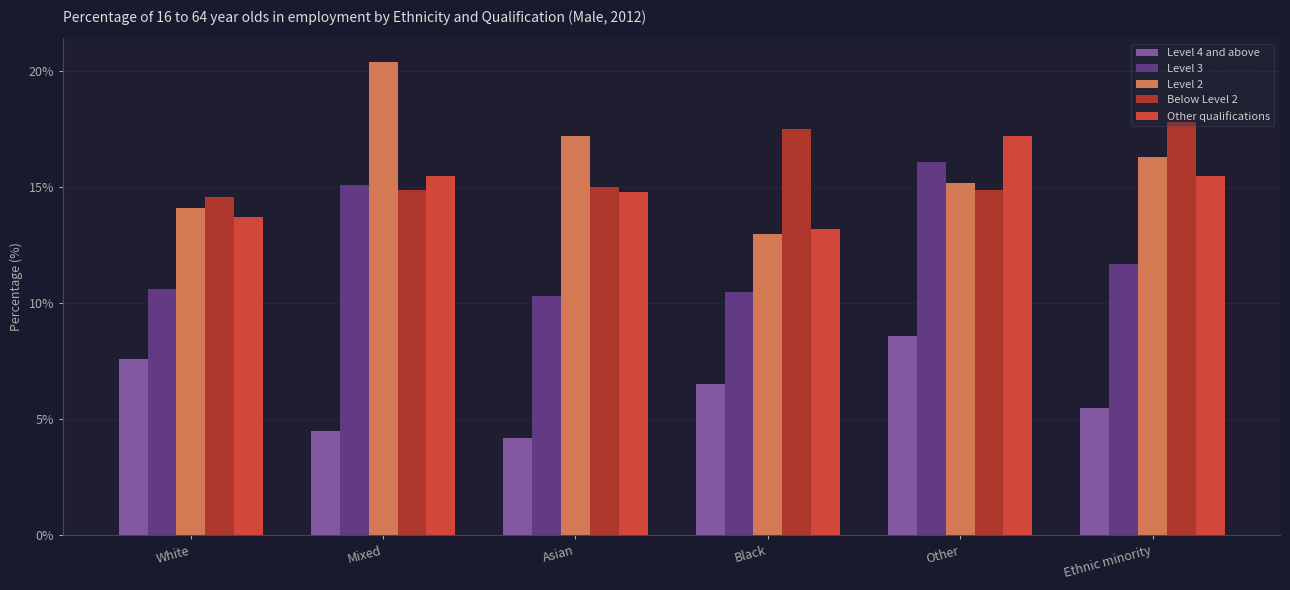

What is the lowest value of the Other qualifications series?

13.2